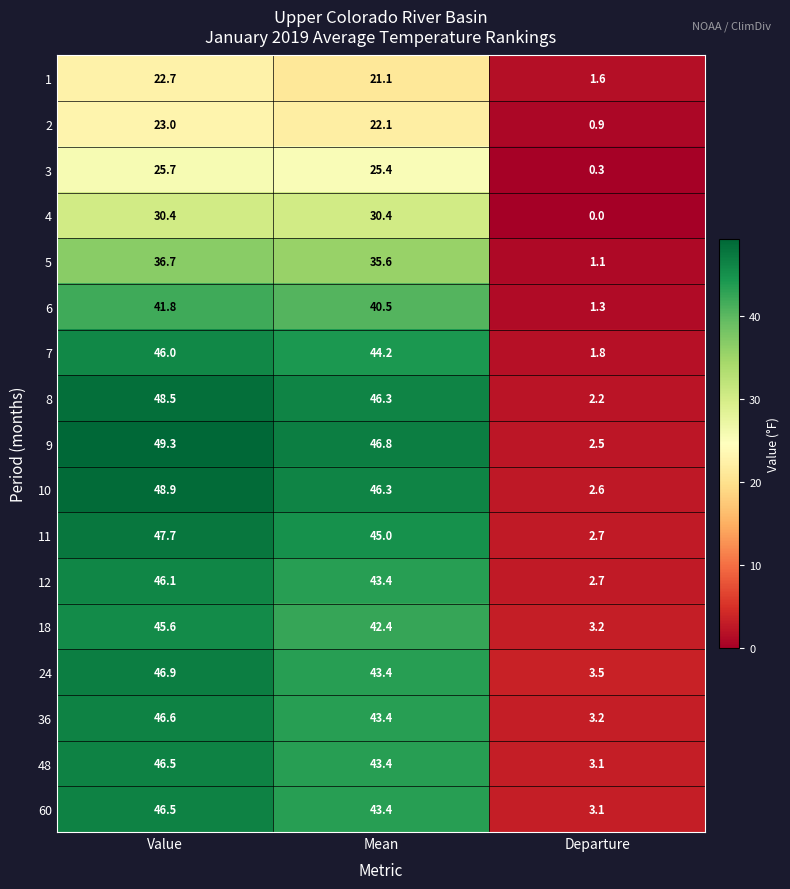

Which category has the highest value across all series?

Value